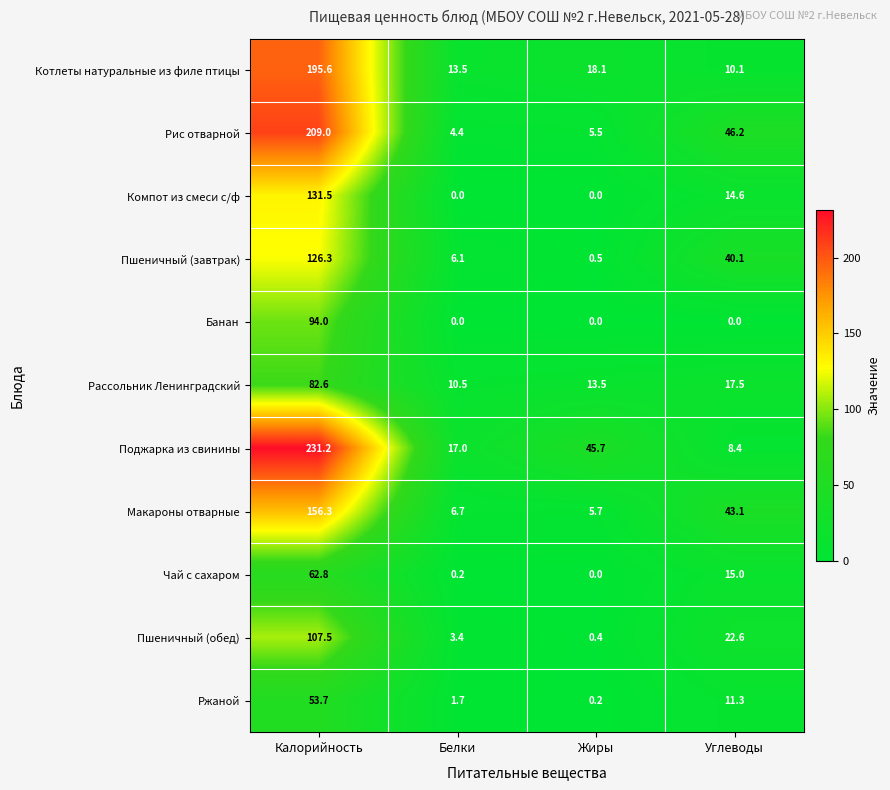

What is the total value across all series at Углеводы?

228.9